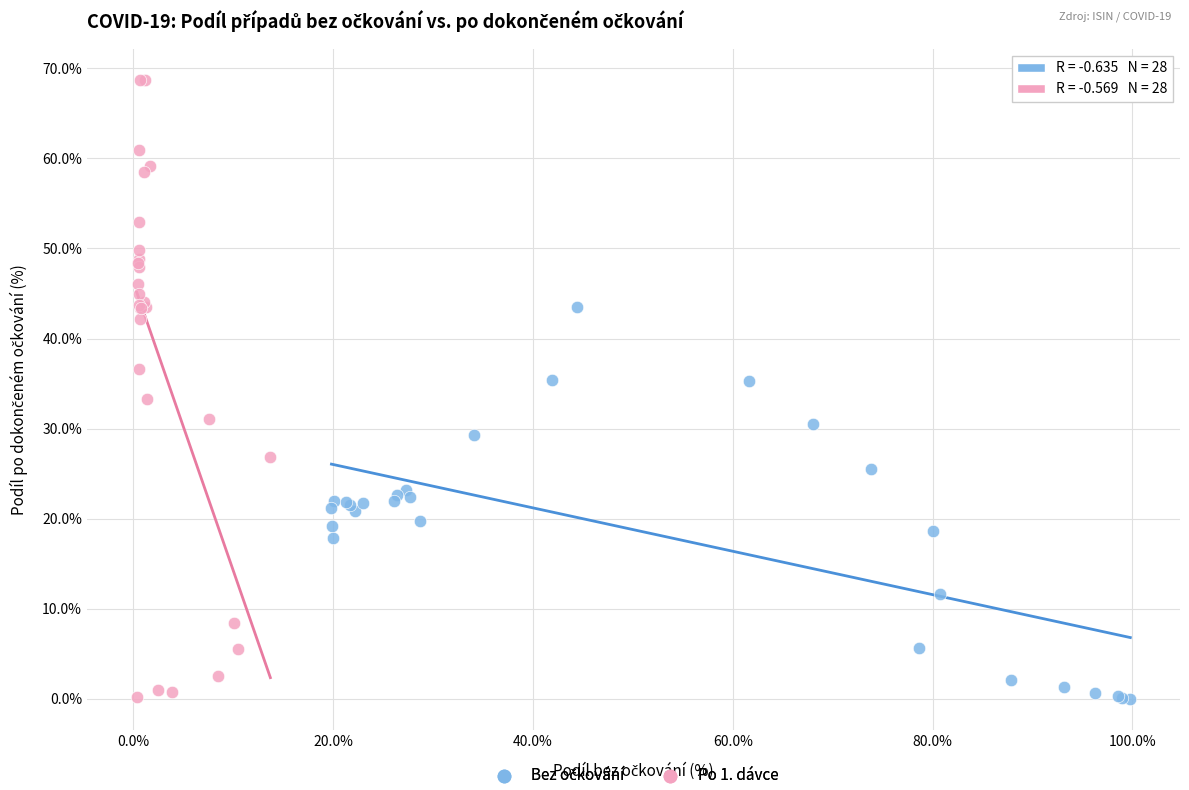

Which series has the widest spread of Y values?

Po 1. dávce